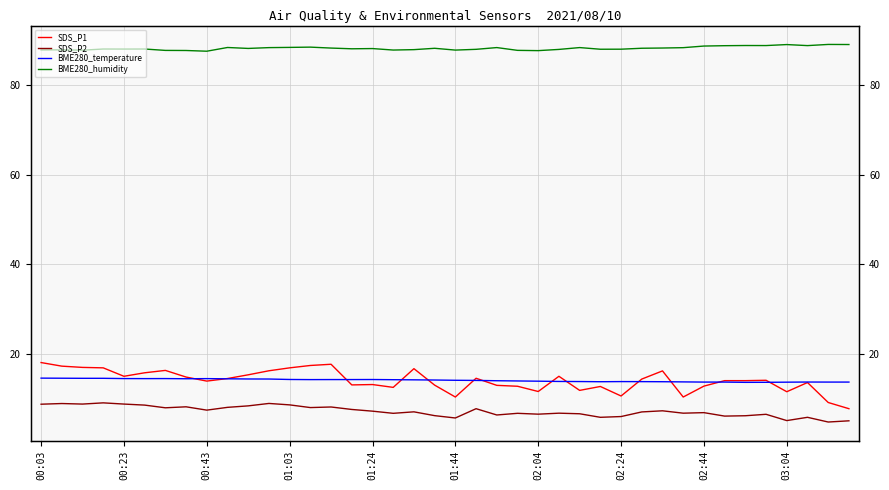

Which series has the largest range (max minus min)?

SDS_P1